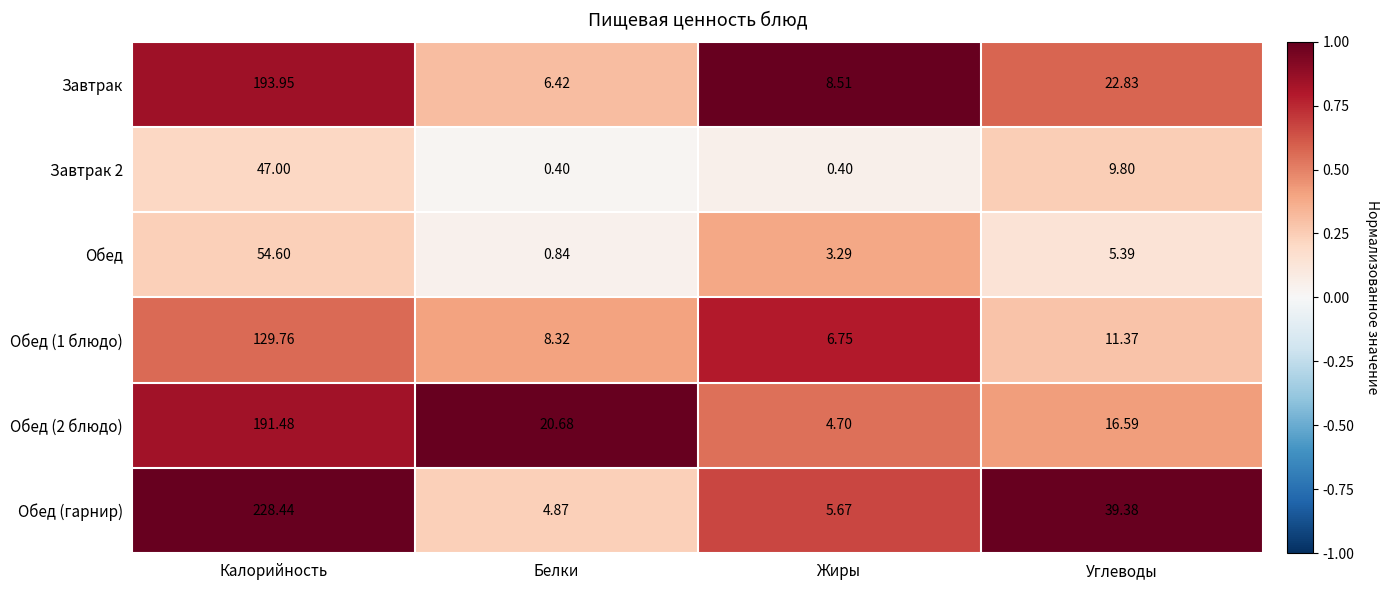

Which series has the largest total across all categories?

Обед (гарнир)